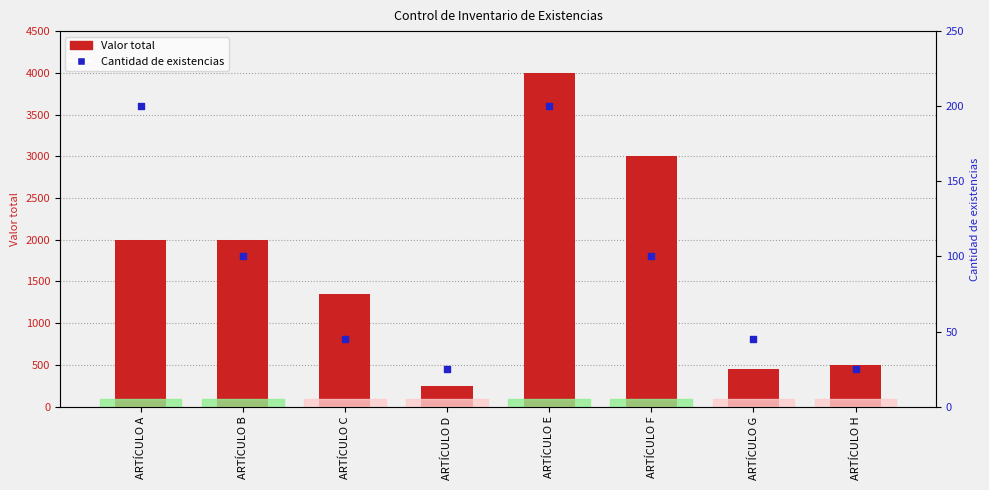

Is the value of Cantidad de existencias at ARTÍCULO C greater than the value of Valor total at ARTÍCULO D?

No